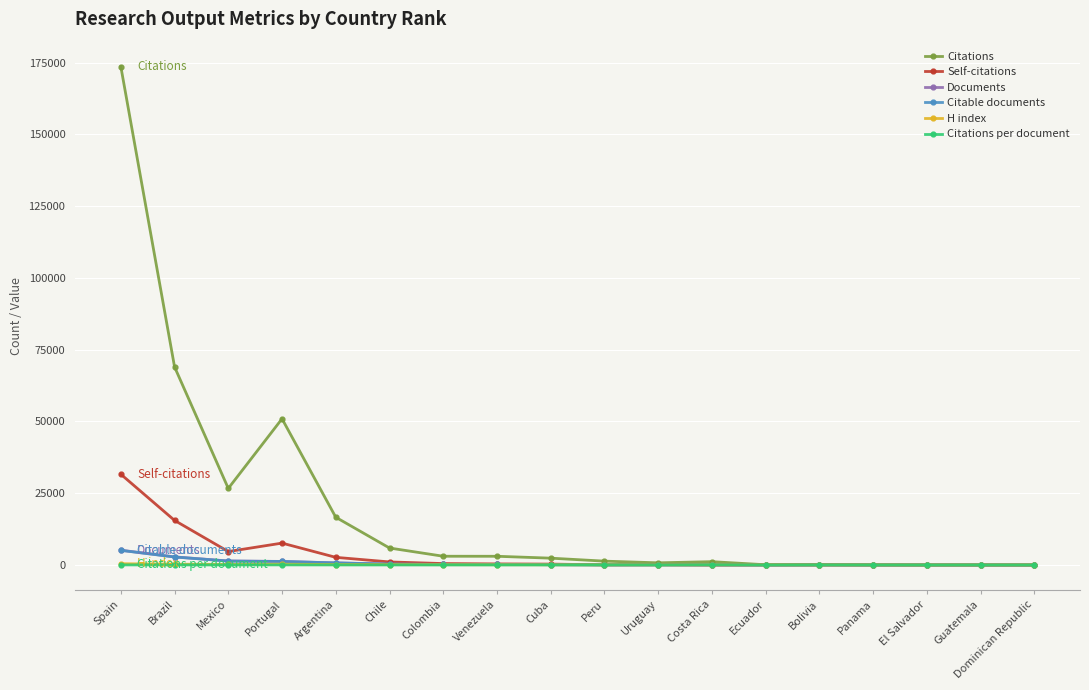

How many lines are shown in the chart?

6